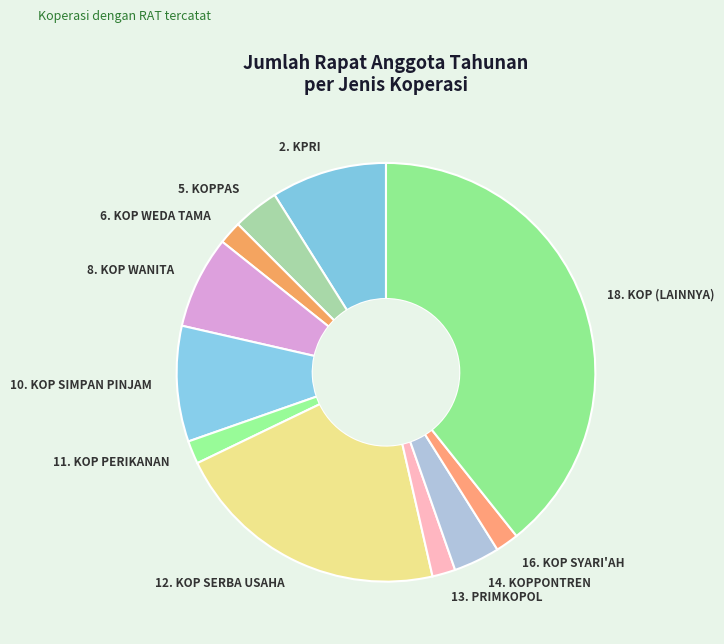

Between 8. KOP WANITA and 13. PRIMKOPOL, which is larger?

8. KOP WANITA